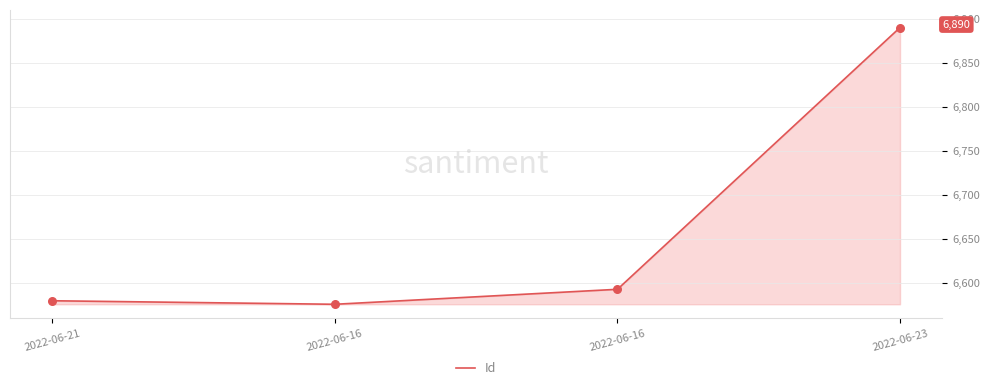

Between 2022-06-16 and 2022-06-23, which is larger?

2022-06-23